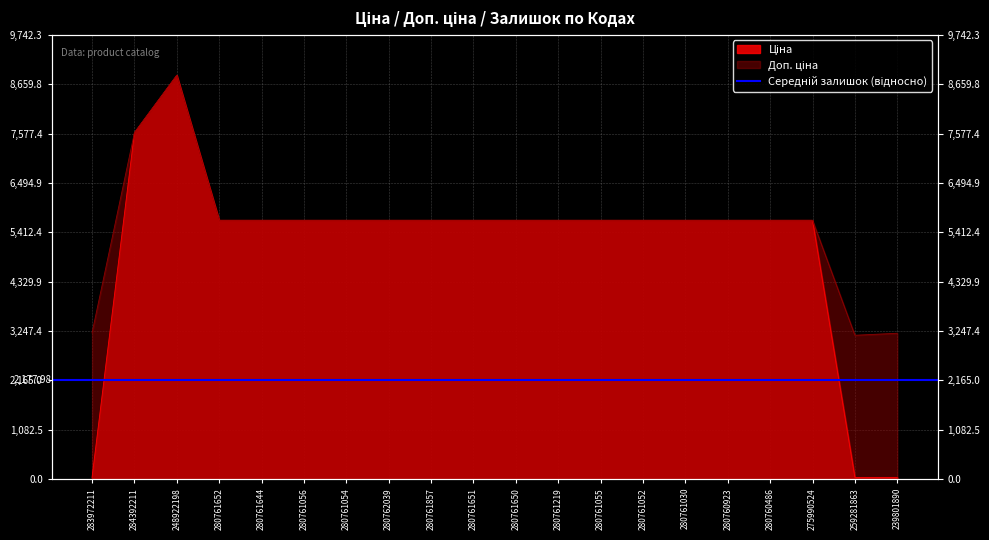

How many values in the Ціна series are below 5673?

3